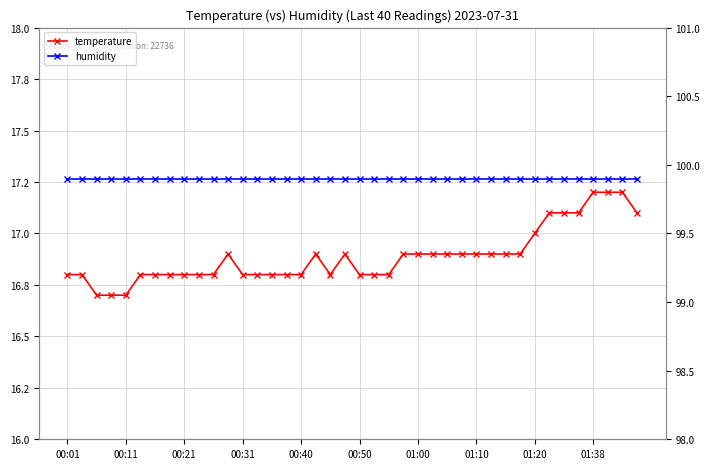

How many lines are shown in the chart?

2